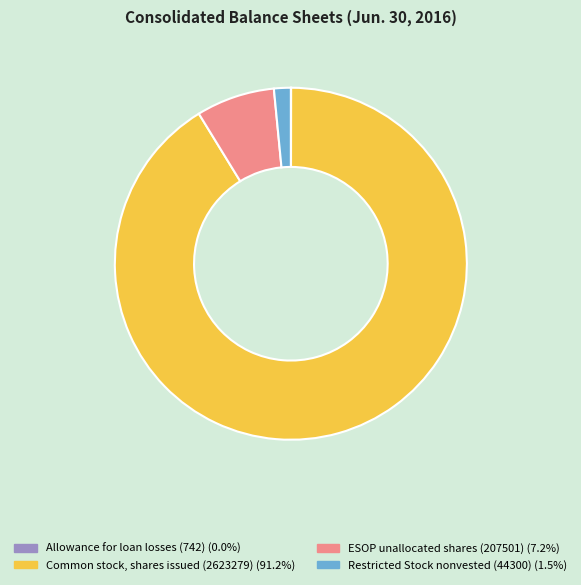

Which slice represents more than half of the pie?

Common stock, shares issued (2623279)